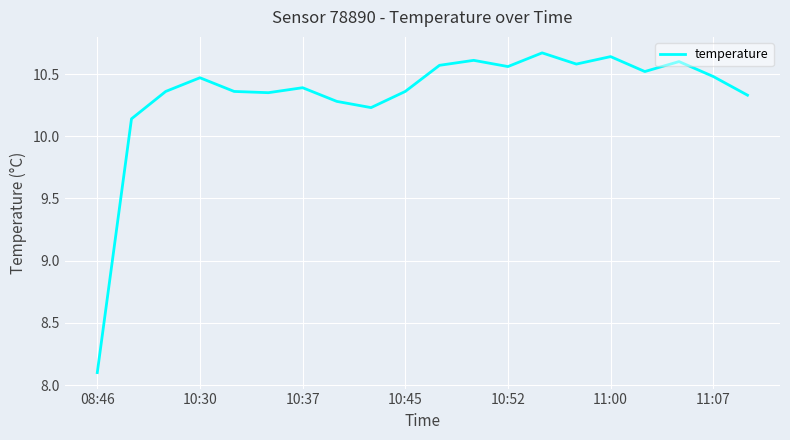

What is the minimum value shown in the chart?

8.1